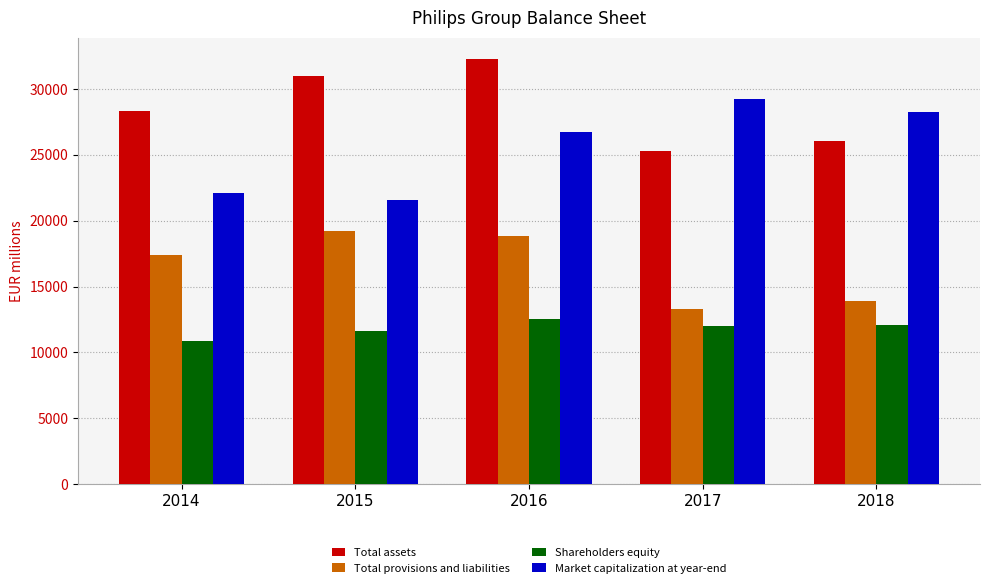

Is it true that Total provisions and liabilities equals 5176 at 2016?

False